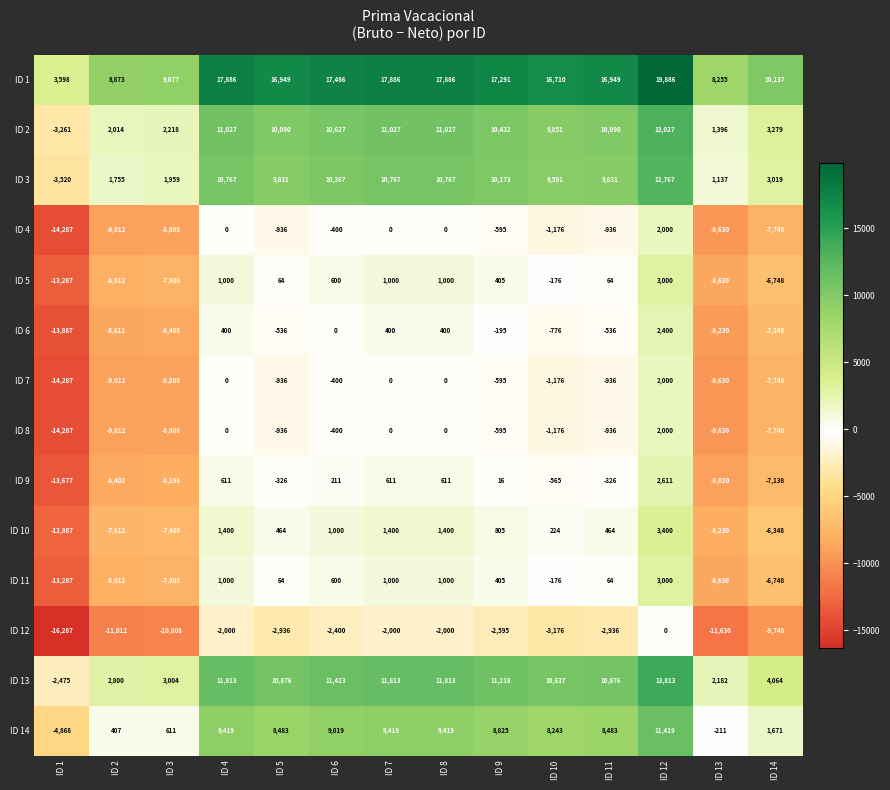

What is the sum of all ID 7 values?

-51528